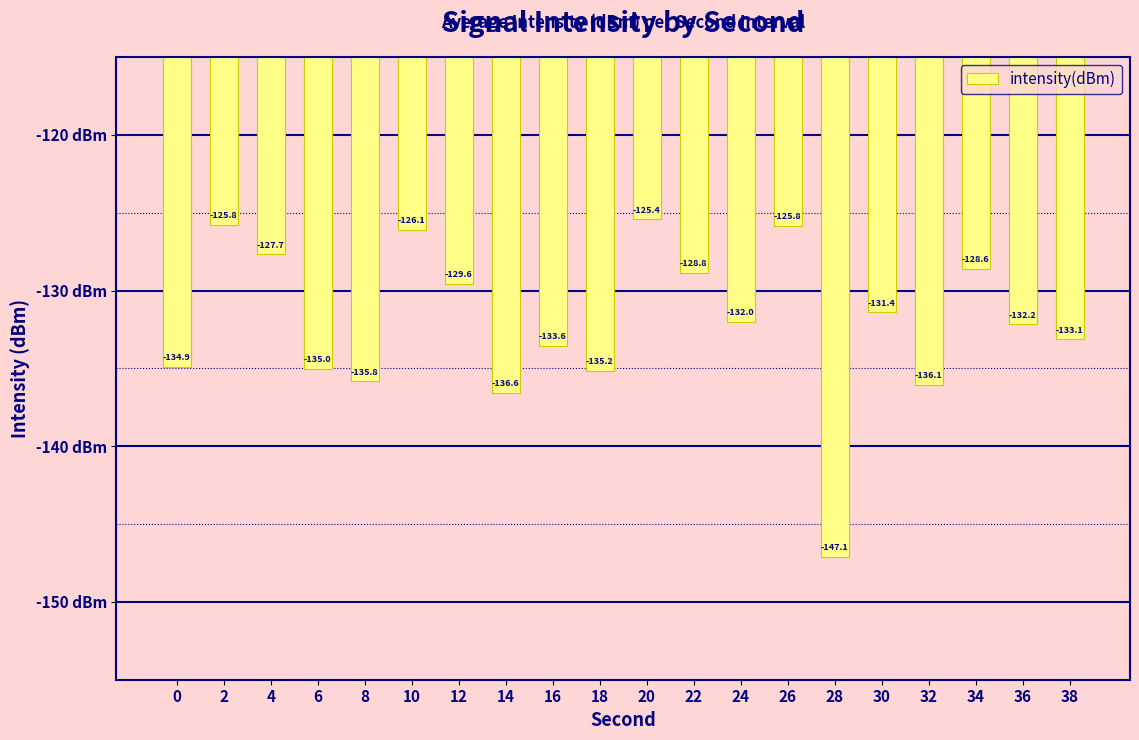

Does the chart contain any negative values?

Yes